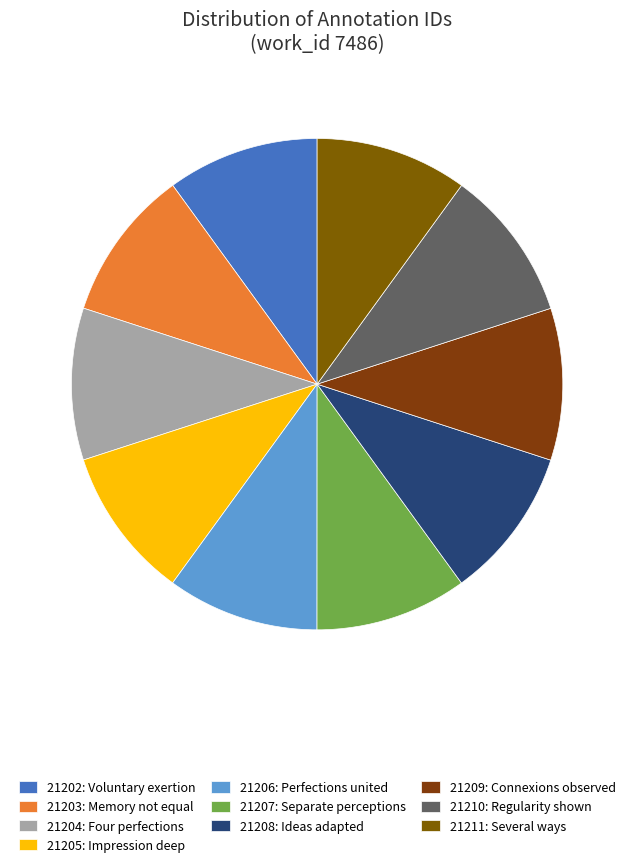

How many slices are in this pie chart?

10